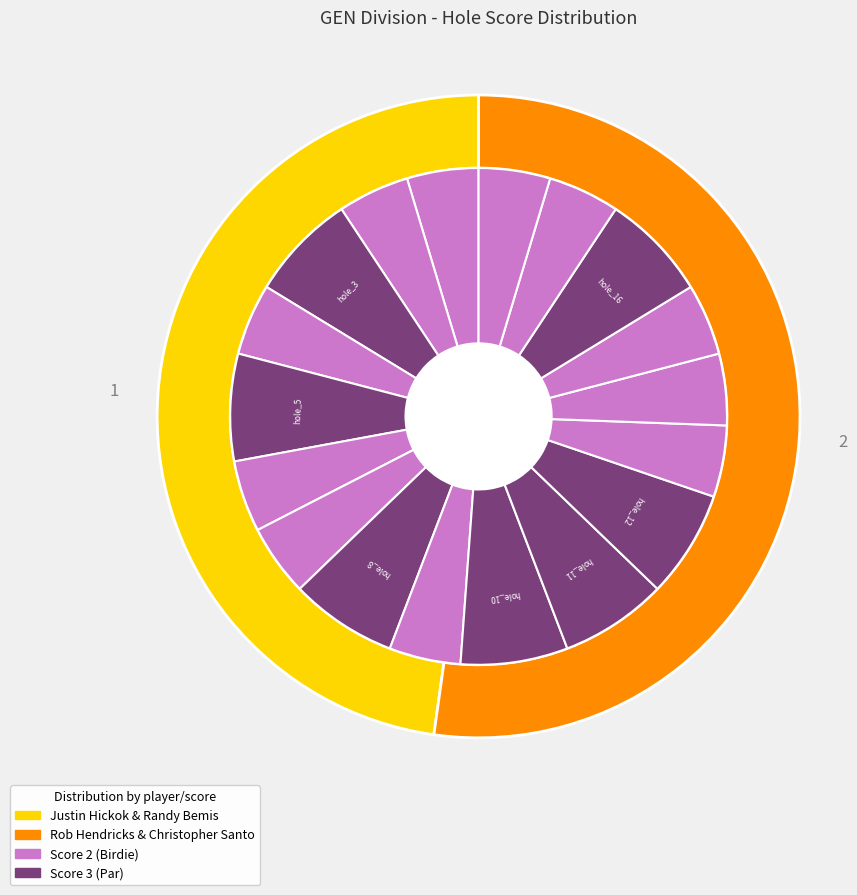

How many segments does this pie chart have?

18